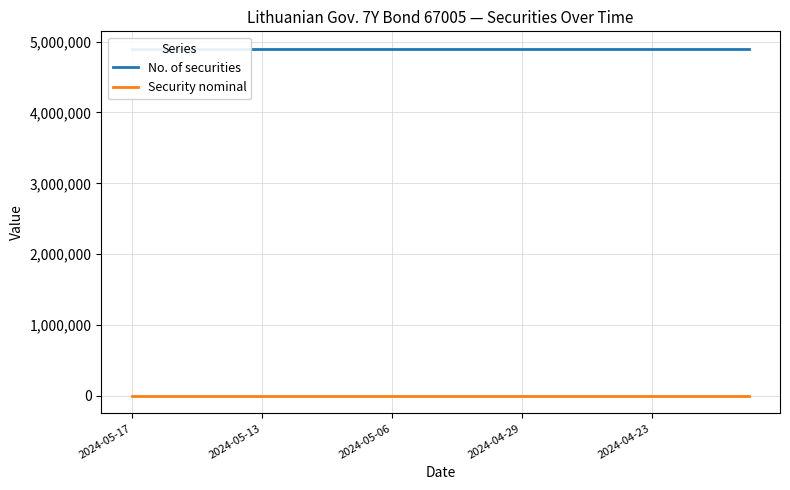

Is it true that Security nominal equals 100 at 11?

True